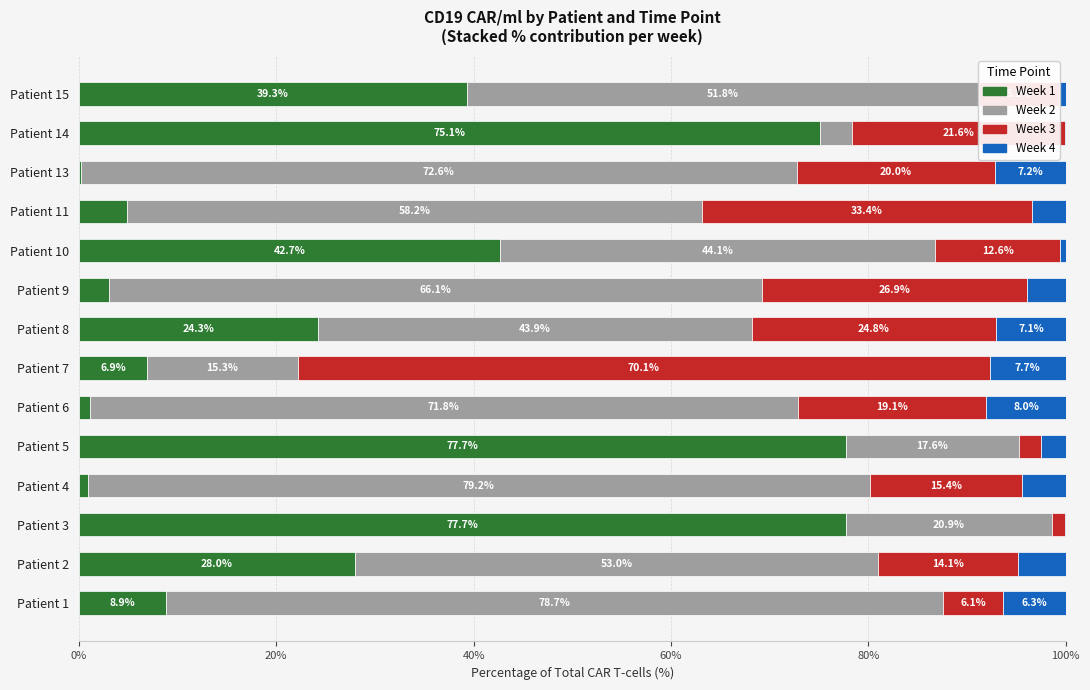

What is the total value across all series at Patient 6?

100.0